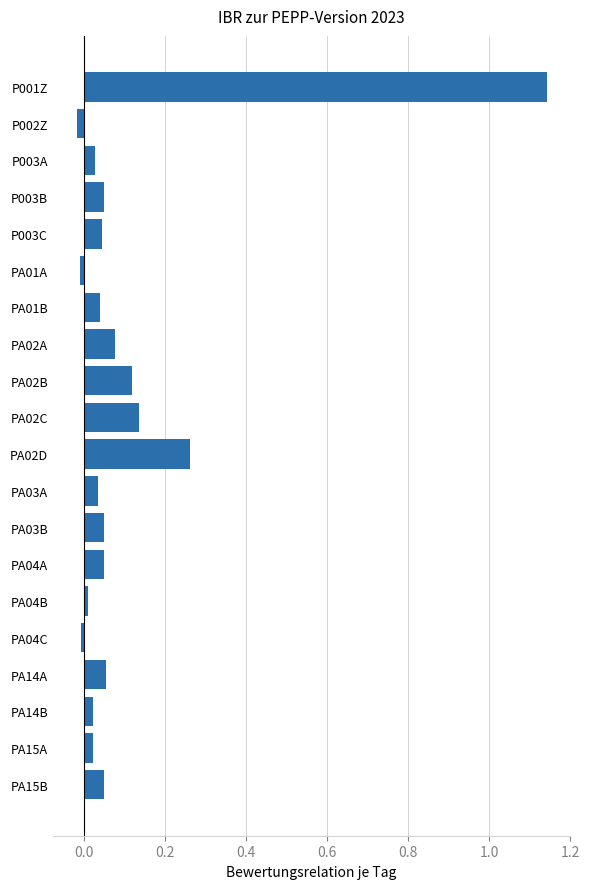

What is the change in value from P003C to PA02B?

+0.1